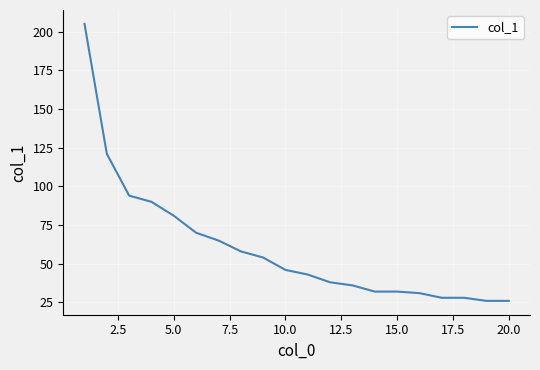

What is the minimum value shown in the chart?

26